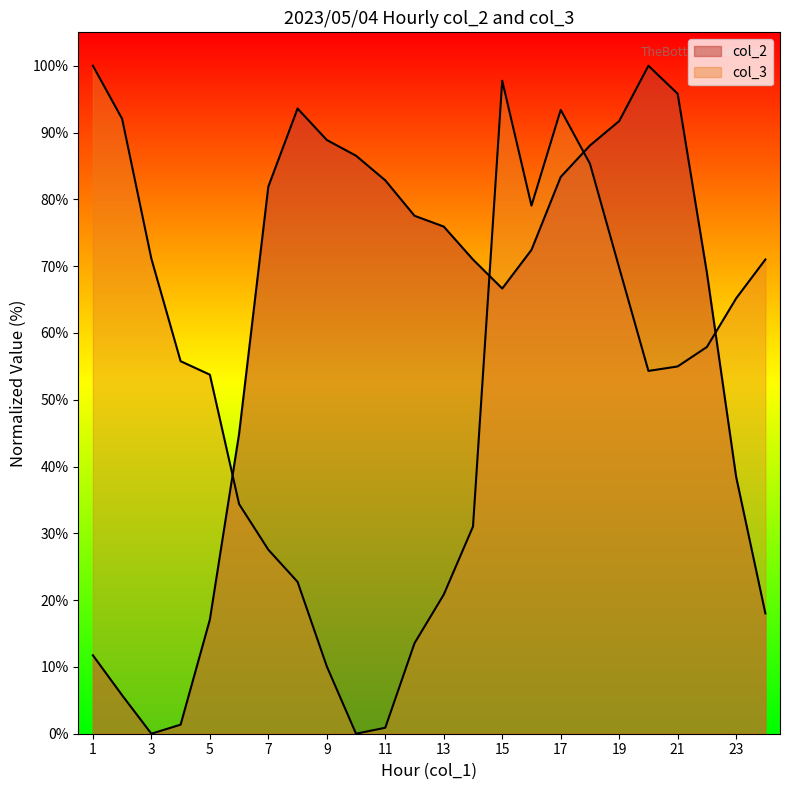

At which label does col_3 first exceed 55?

1